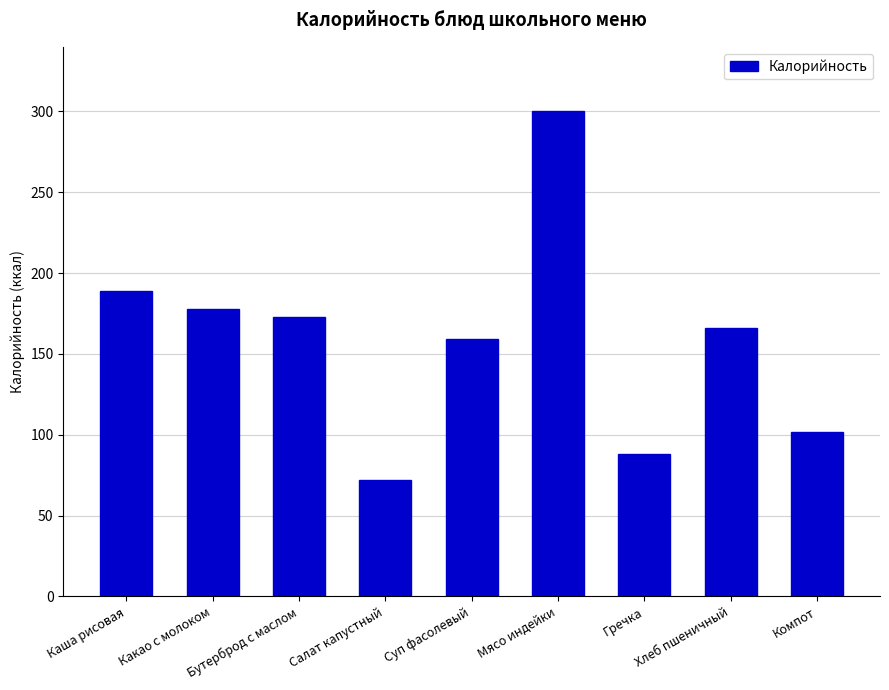

Reading right to left, extract all data points from this chart.

Компот=102	Хлеб пшеничный=166	Гречка=88	Мясо индейки=300	Суп фасолевый=159	Салат капустный=72	Бутерброд с маслом=173	Какао с молоком=178	Каша рисовая=189